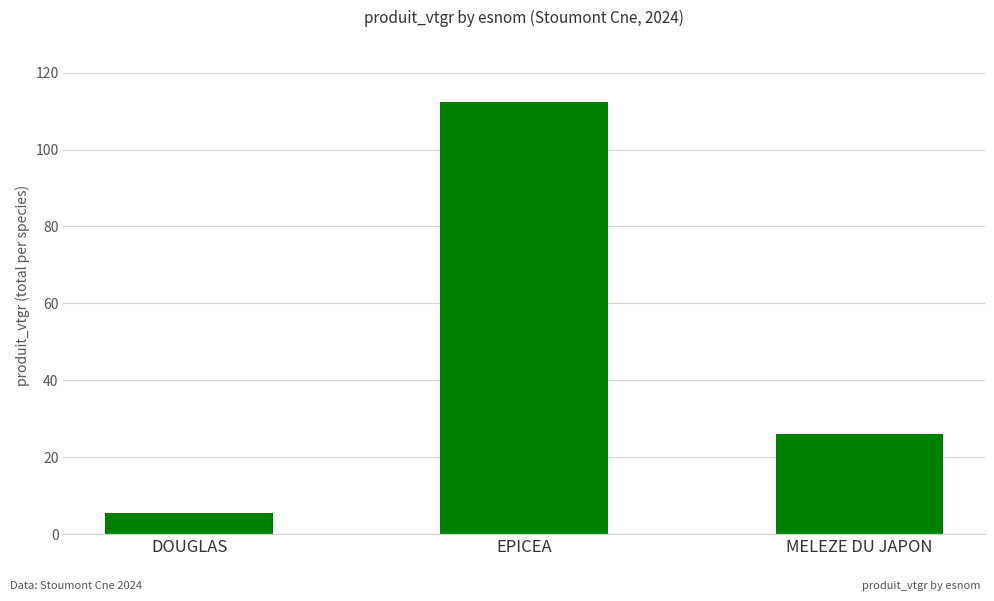

Which label corresponds to the smallest value in the chart?

DOUGLAS